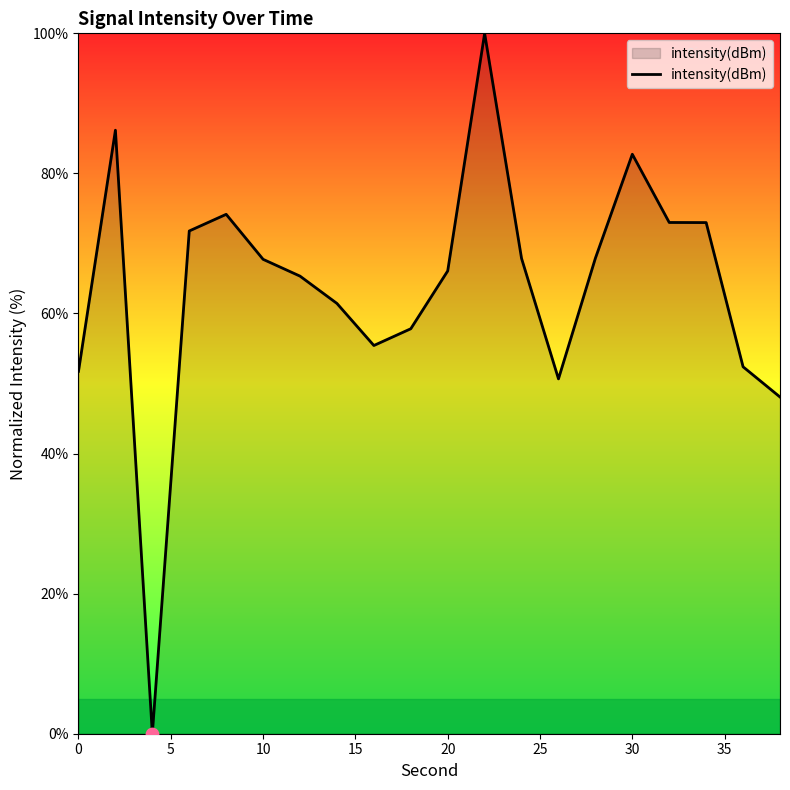

What is the greatest value displayed?

100.0